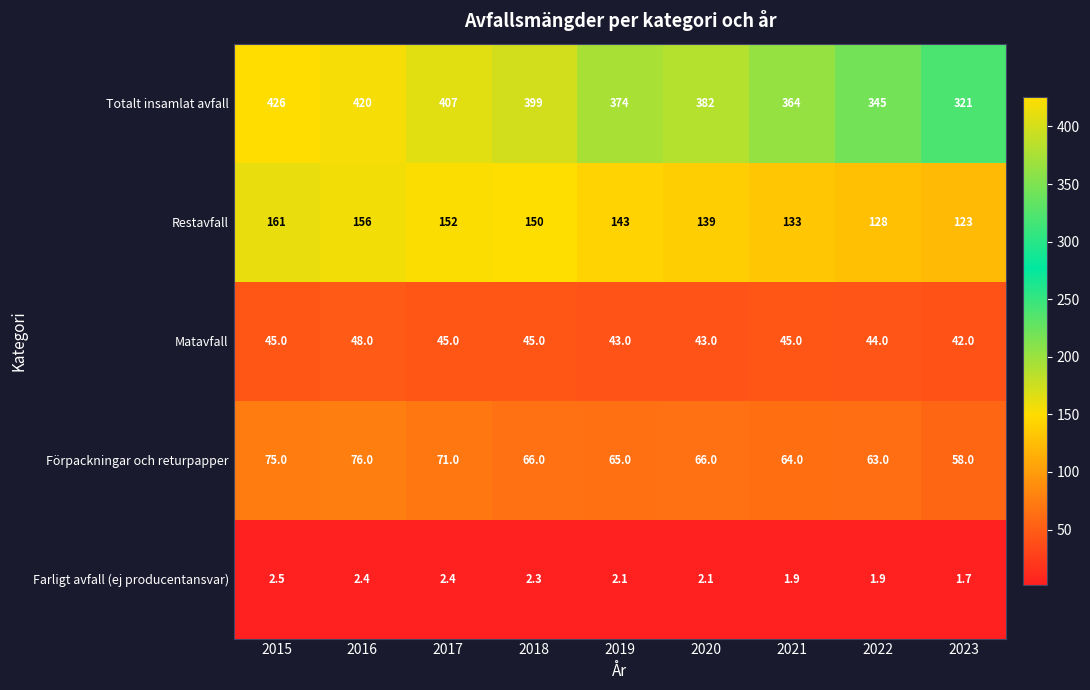

The value of Förpackningar och returpapper at 2015 is 131.5. True or false?

False